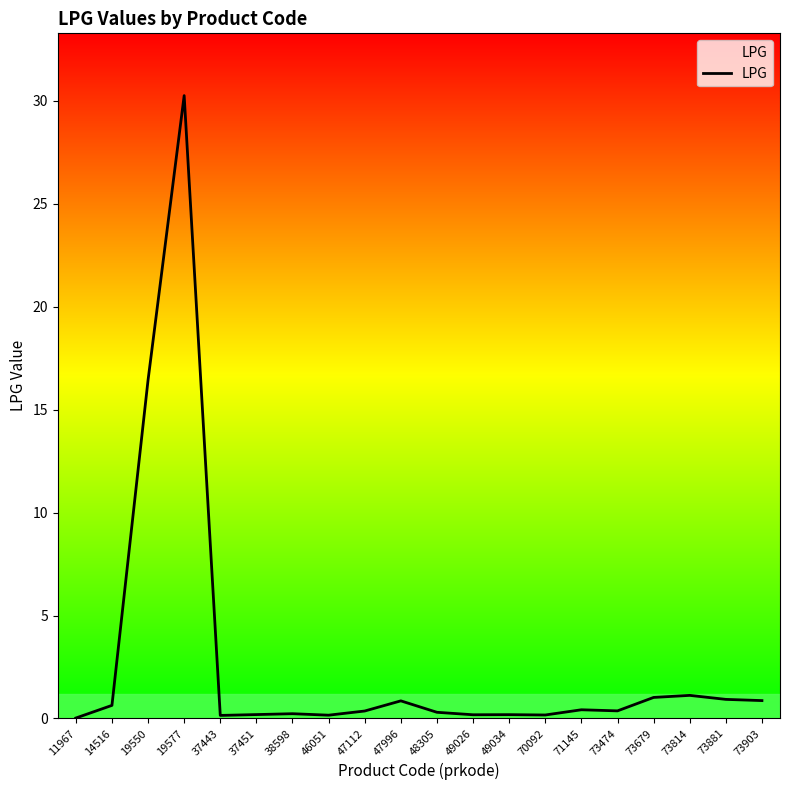

What is the average value?

2.7